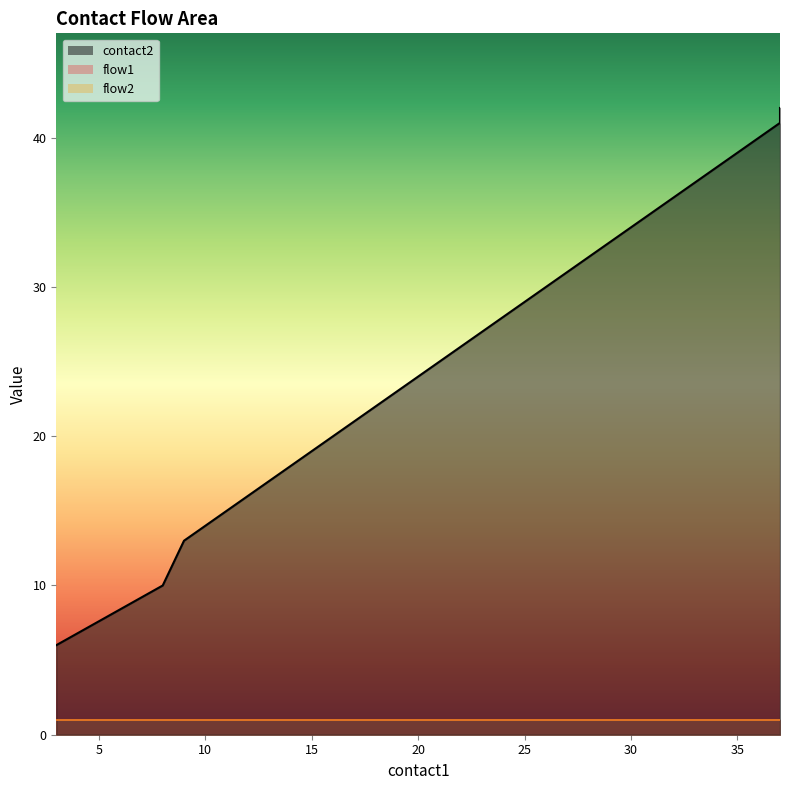

Reading left to right, what are all the values shown in this chart?

contact2: 6	10	13	14	15	16	17	18	19	20	21	22	23	24	25	26	27	28	29	30	31	32	33	34	35	36	37	38	39	40	41	42
flow1: 1	1	1	1	1	1	1	1	1	1	1	1	1	1	1	1	1	1	1	1	1	1	1	1	1	1	1	1	1	1	1	1
flow2: 1	1	1	1	1	1	1	1	1	1	1	1	1	1	1	1	1	1	1	1	1	1	1	1	1	1	1	1	1	1	1	1